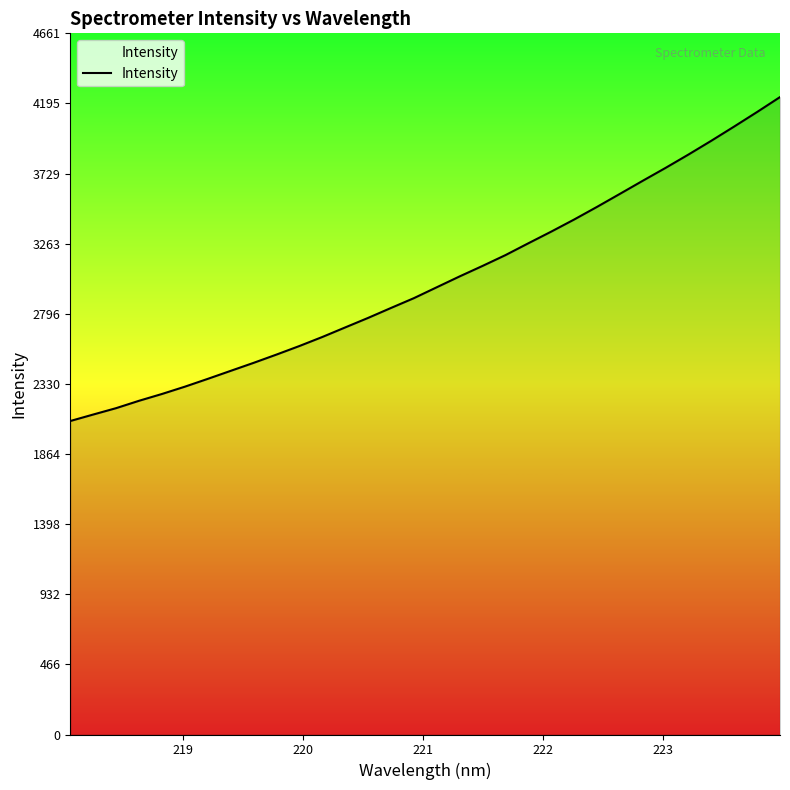

What is the difference between the maximum and minimum values?

2153.6